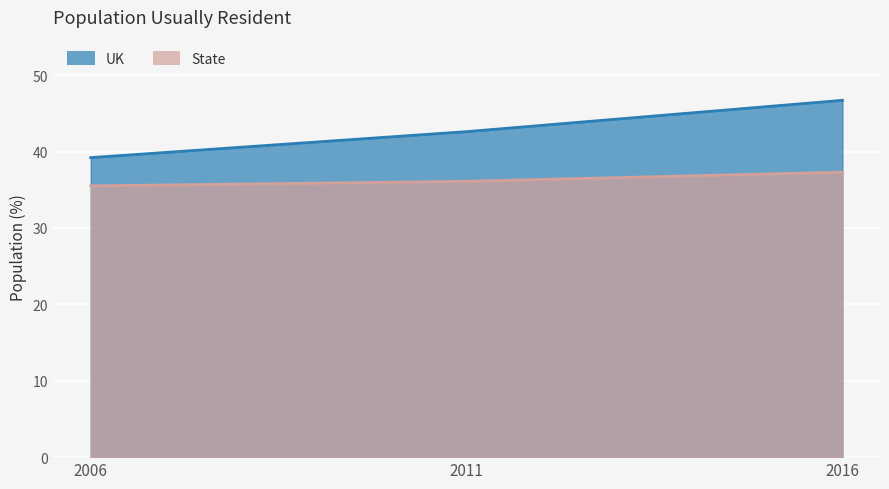

What is the value of the State point at the 2nd from the left?

36.1